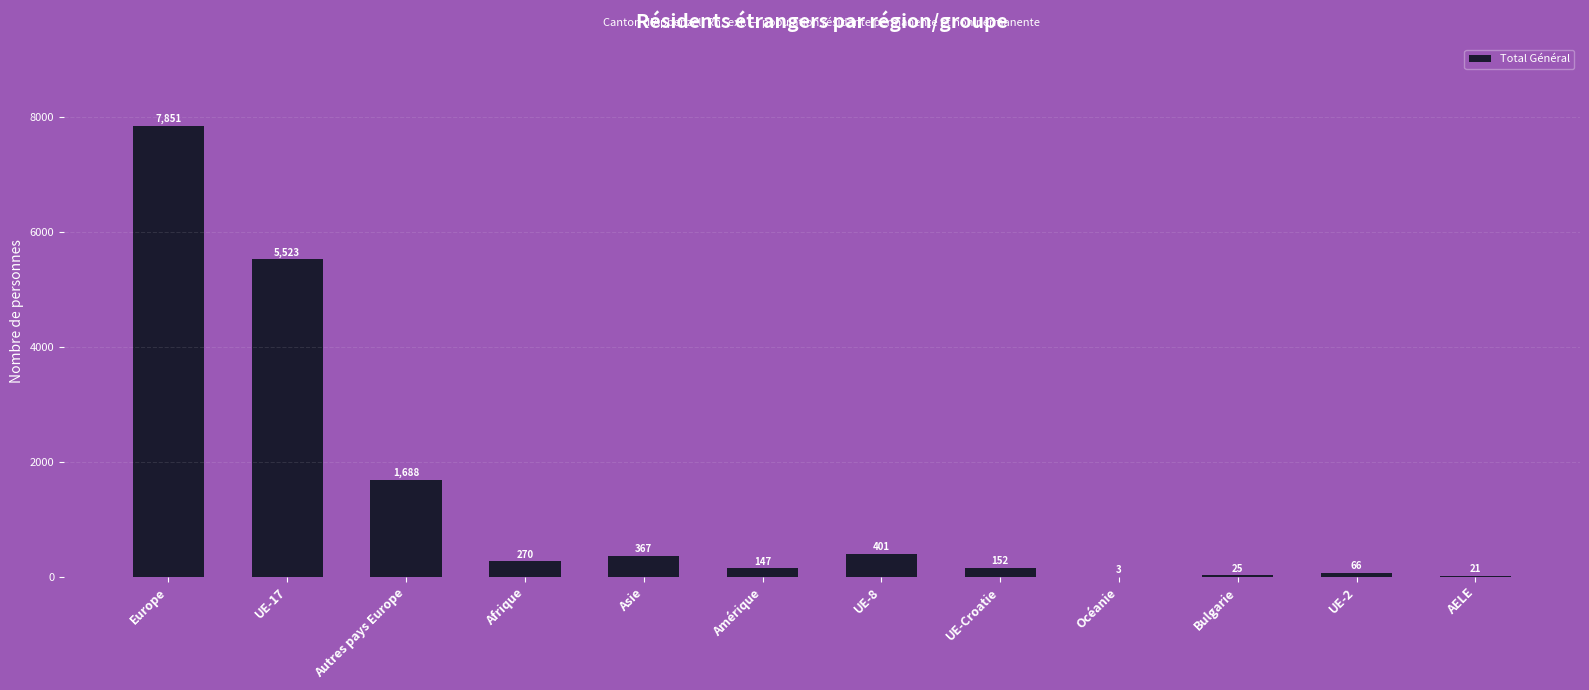

Count the number of data series in this chart.

1